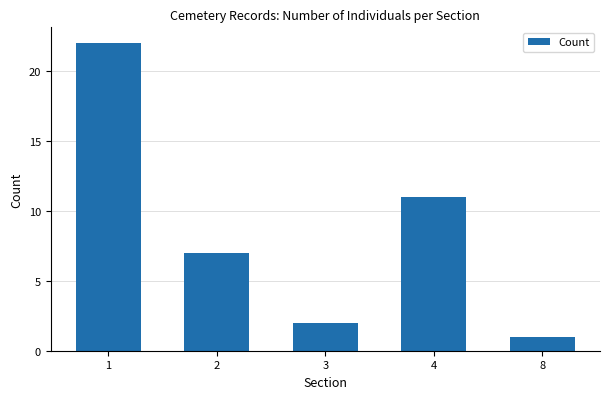

Approximately how many times larger is the value at 8 compared to 2?

0.1